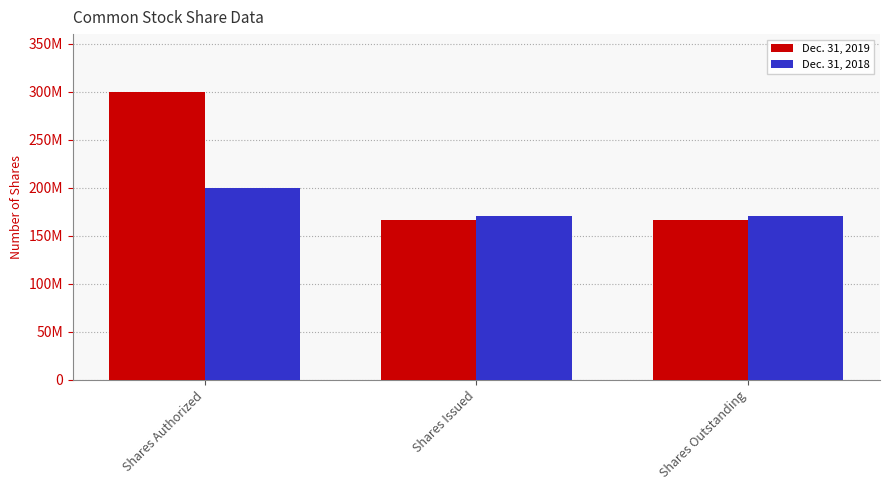

What are all the series names shown in the legend?

Dec. 31, 2019, Dec. 31, 2018